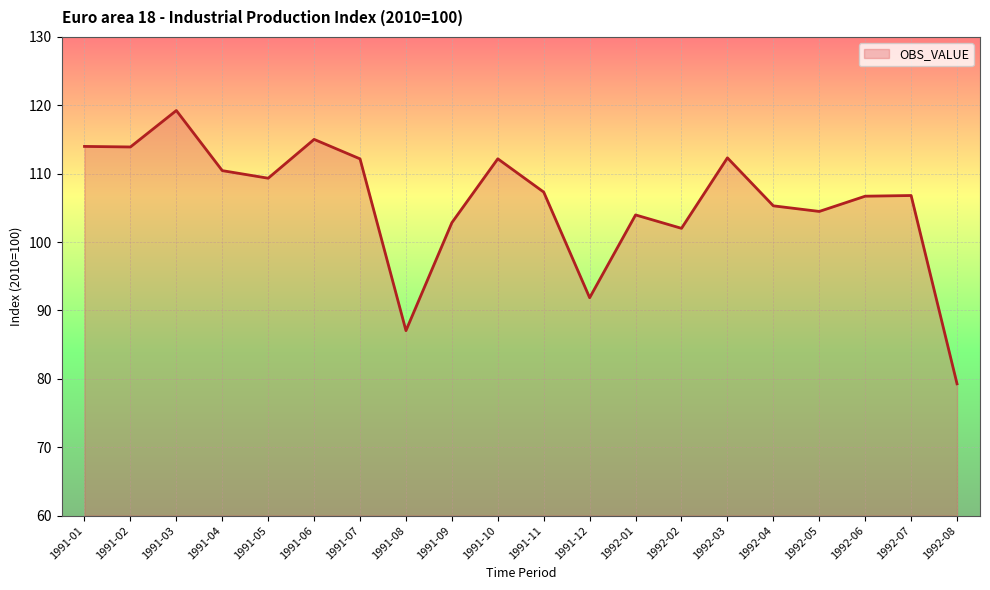

What is the change in value from 1991-02 to 1992-02?

-11.9